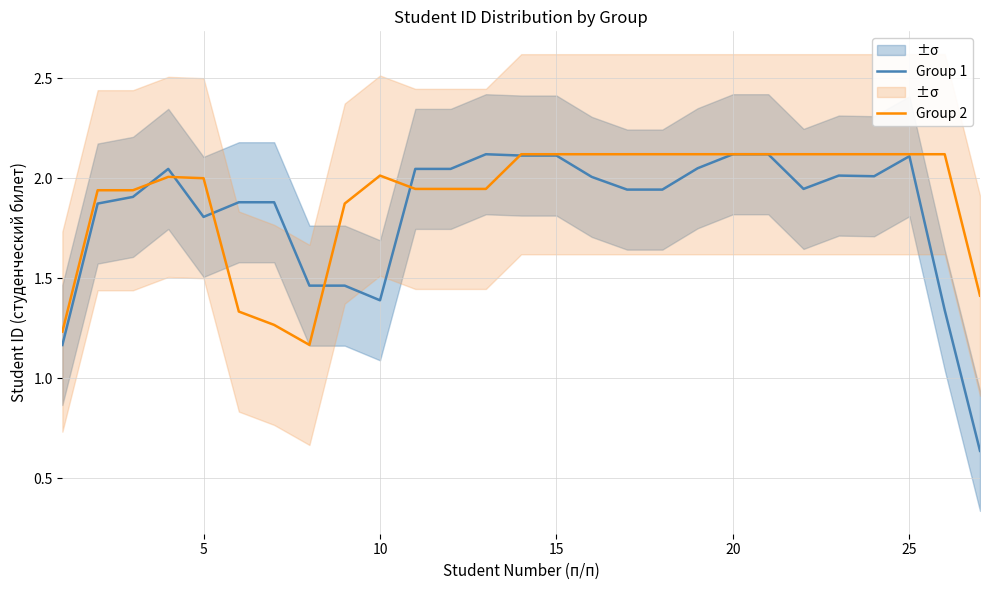

What is the value of the Group 1 point at the 10th from the left?

1.4